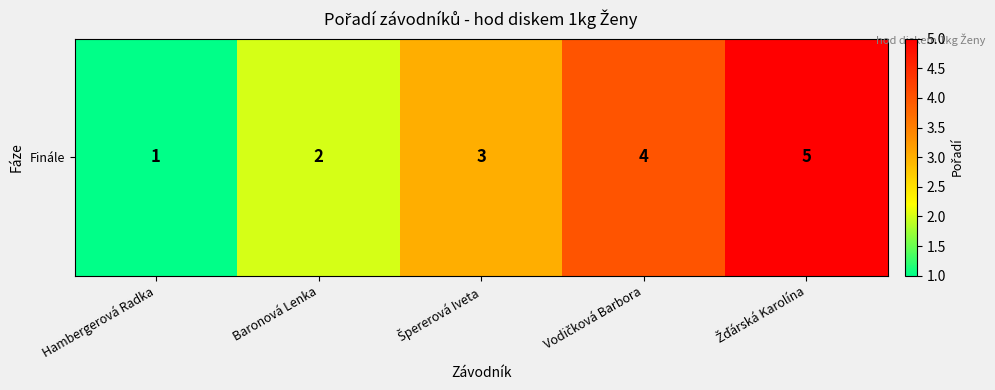

What is the difference between the maximum and second lowest values?

3